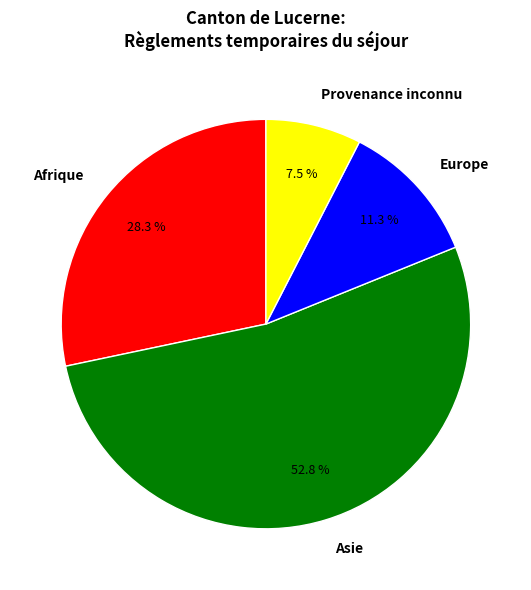

Approximately how many times larger is the value at Asie compared to Afrique?

1.9